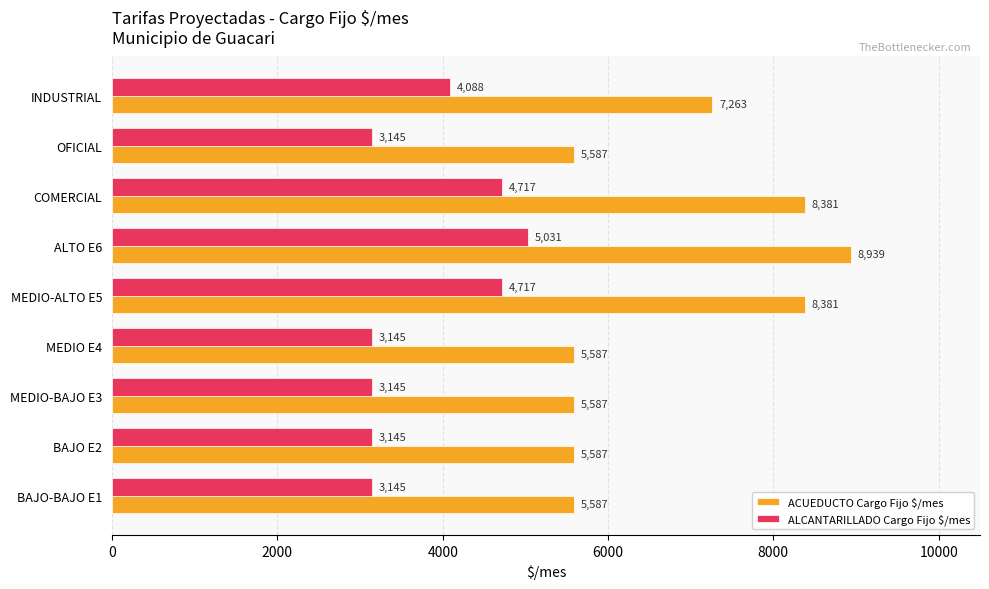

What are all the series names shown in the legend?

ACUEDUCTO Cargo Fijo $/mes, ALCANTARILLADO Cargo Fijo $/mes